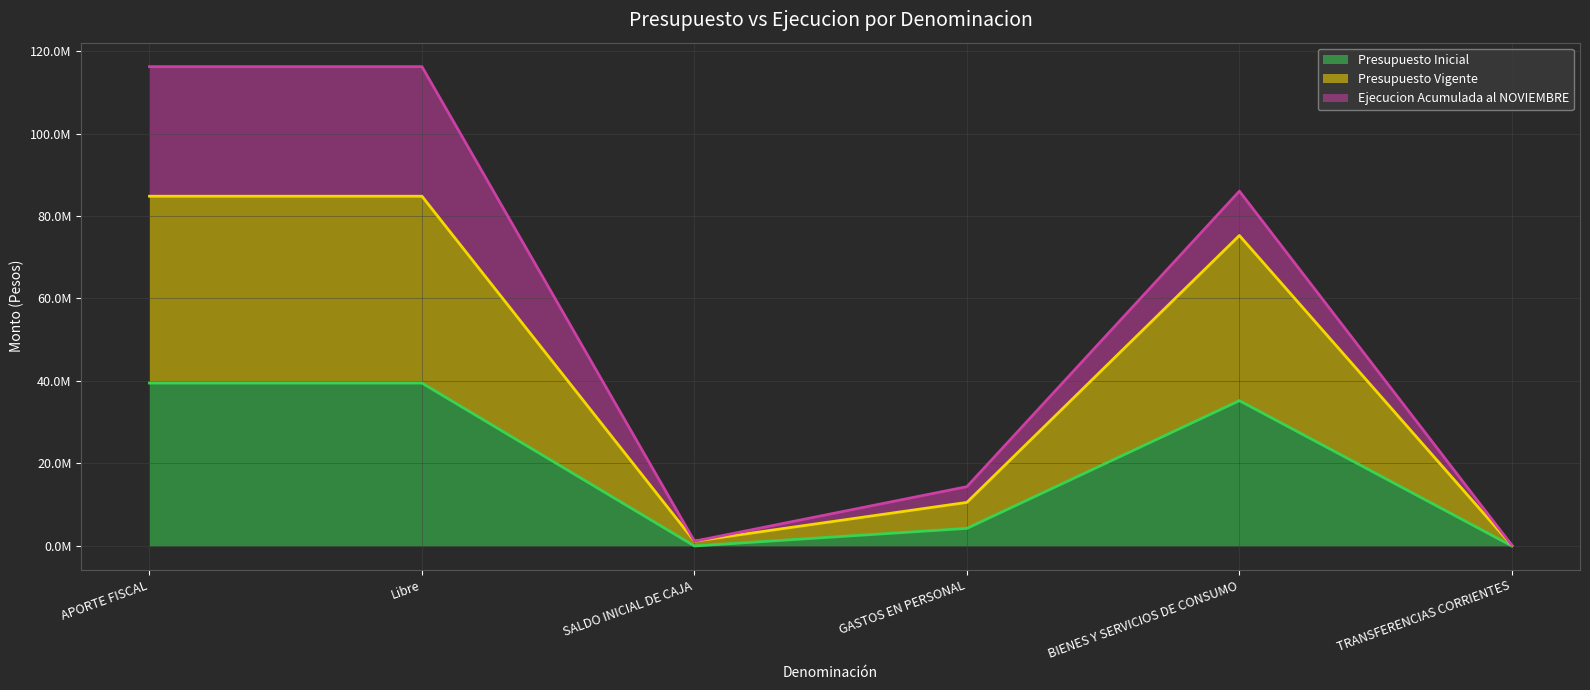

True or false: Presupuesto Vigente and Presupuesto Inicial intersect in this chart.

False